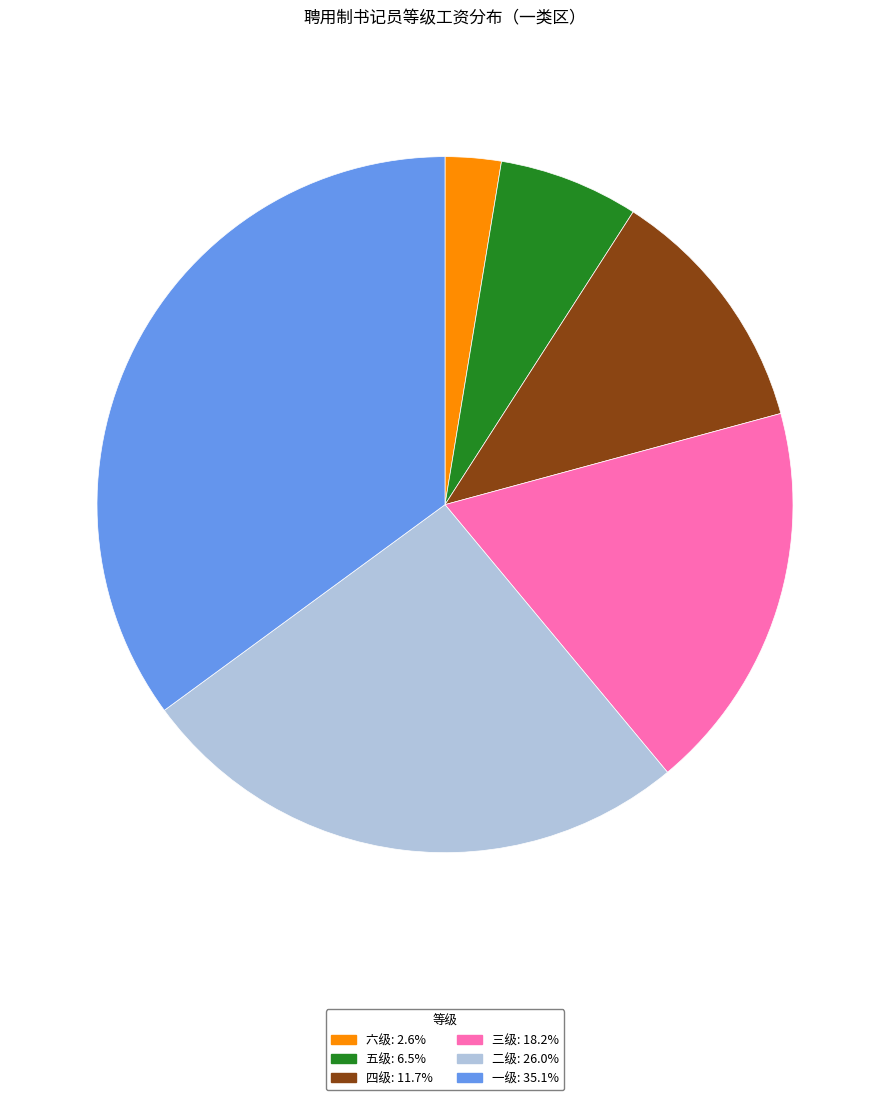

Between 一级 and 四级, which is larger?

一级